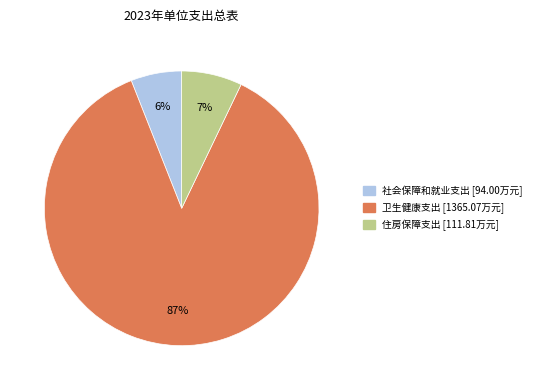

Combined, do 住房保障支出 and 卫生健康支出 account for over 50%?

Yes